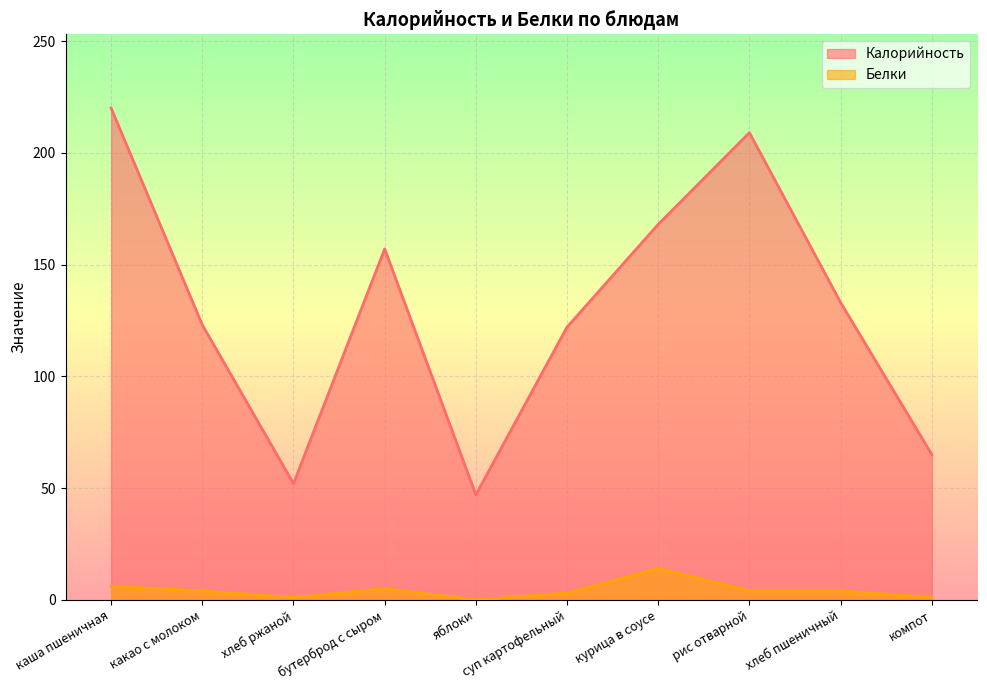

In Белки, how many points are lower than both neighbors (excluding endpoints)?

2